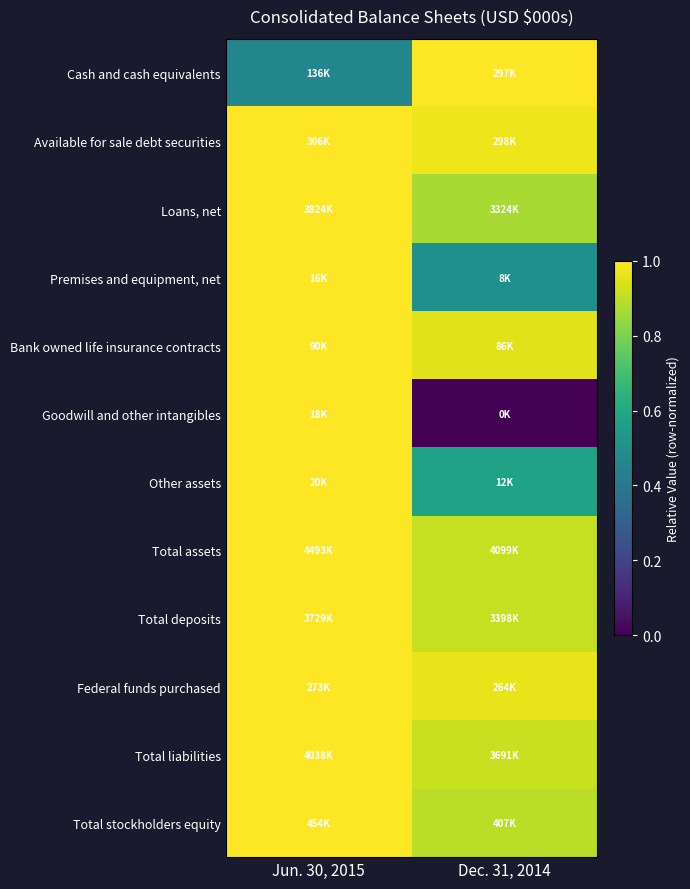

Reading right to left, what are all the values shown in this chart?

Cash and cash equivalents: Dec. 31, 2014=1.0	Jun. 30, 2015=0.5
Available for sale debt securities: Dec. 31, 2014=1.0	Jun. 30, 2015=1.0
Loans, net: Dec. 31, 2014=0.9	Jun. 30, 2015=1.0
Premises and equipment, net: Dec. 31, 2014=0.5	Jun. 30, 2015=1.0
Bank owned life insurance contracts: Dec. 31, 2014=1.0	Jun. 30, 2015=1.0
Goodwill and other intangibles: Dec. 31, 2014=0.0	Jun. 30, 2015=1.0
Other assets: Dec. 31, 2014=0.6	Jun. 30, 2015=1.0
Total assets: Dec. 31, 2014=0.9	Jun. 30, 2015=1.0
Total deposits: Dec. 31, 2014=0.9	Jun. 30, 2015=1.0
Federal funds purchased: Dec. 31, 2014=1.0	Jun. 30, 2015=1.0
Total liabilities: Dec. 31, 2014=0.9	Jun. 30, 2015=1.0
Total stockholders equity: Dec. 31, 2014=0.9	Jun. 30, 2015=1.0